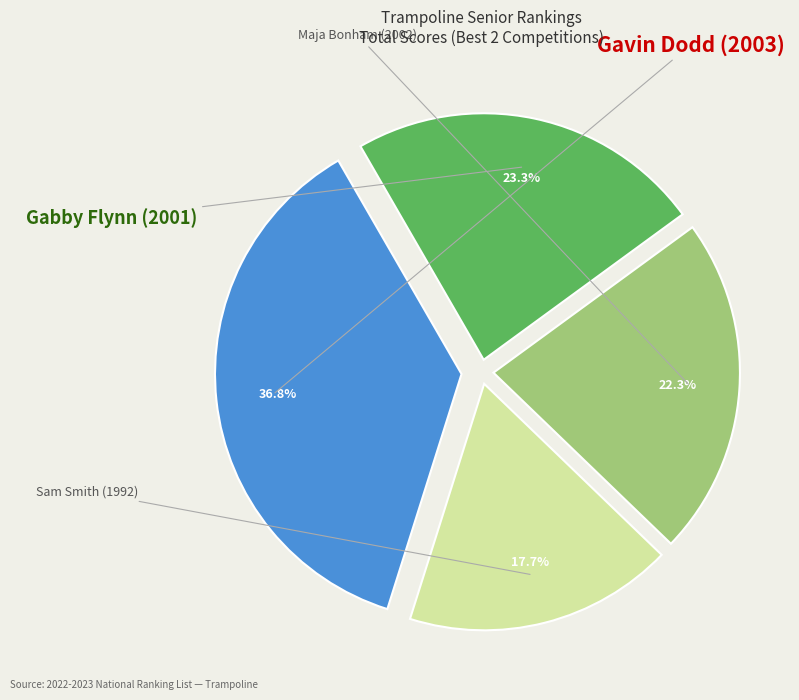

How many segments does this pie chart have?

4